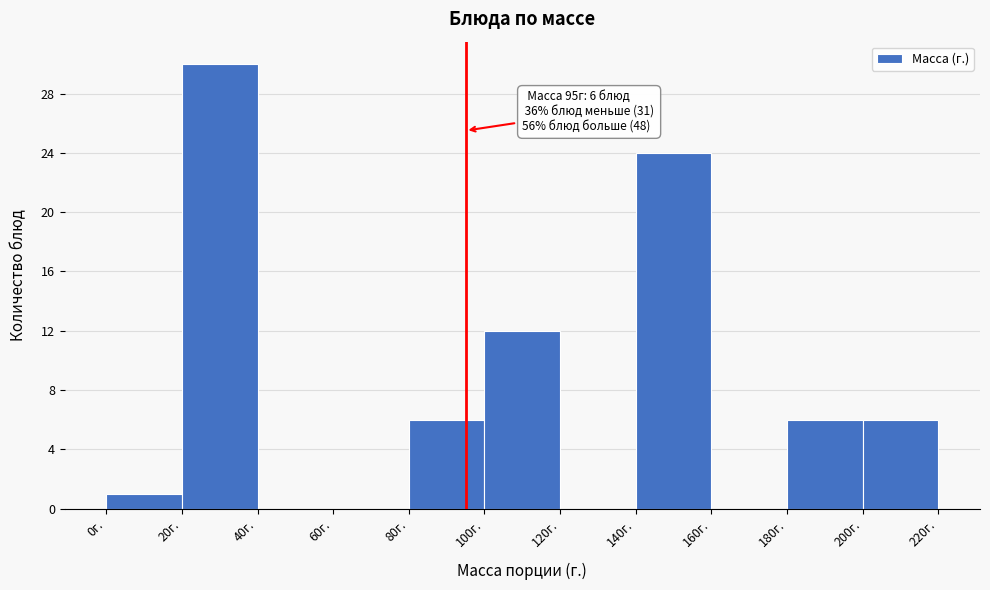

Which range on the x-axis has the tallest bar?

20 to 40